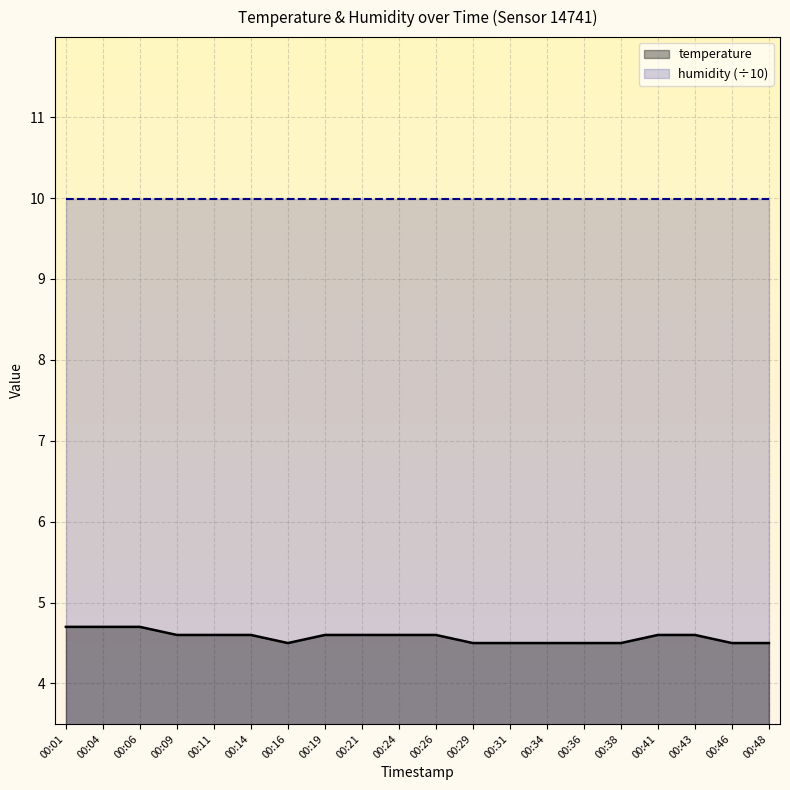

What is the average value?

4.6